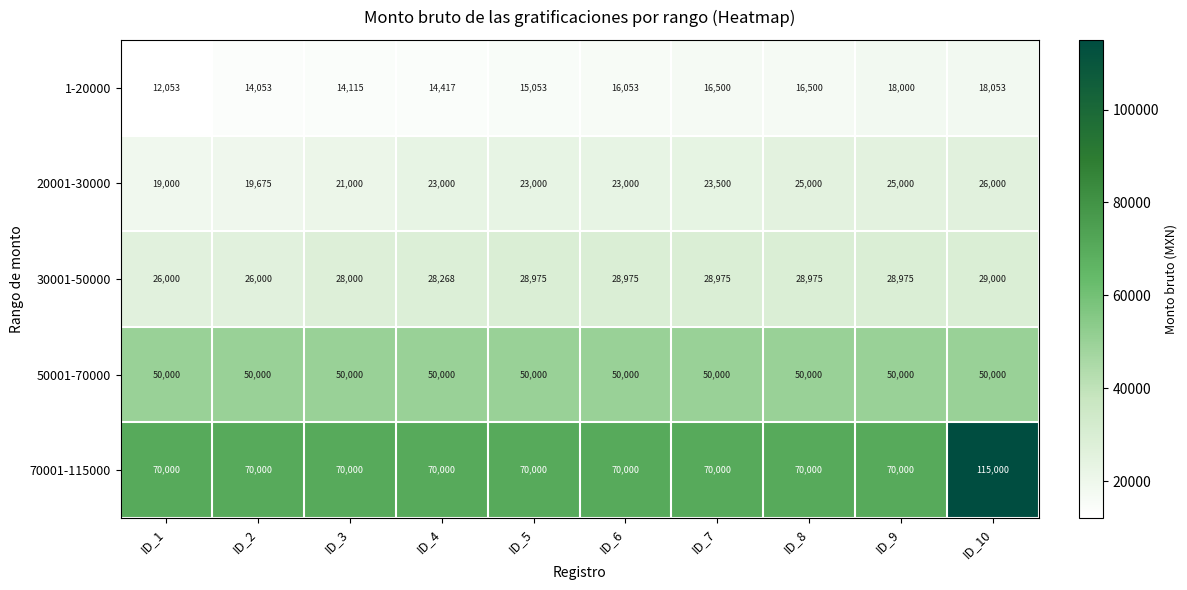

What is the lowest value of the 50001-70000 series?

50000